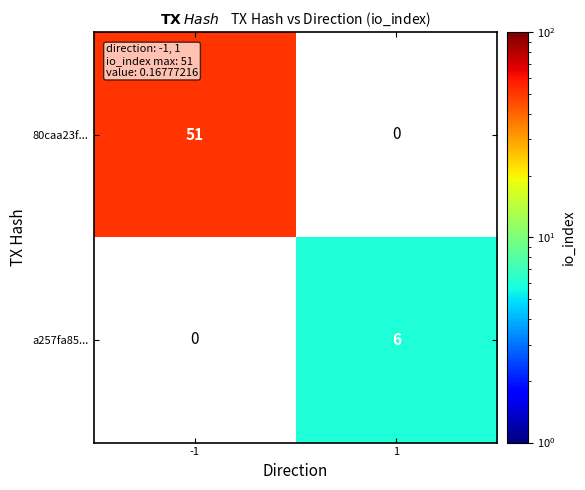

Is it true that 80caa23f... equals 31 at -1?

False